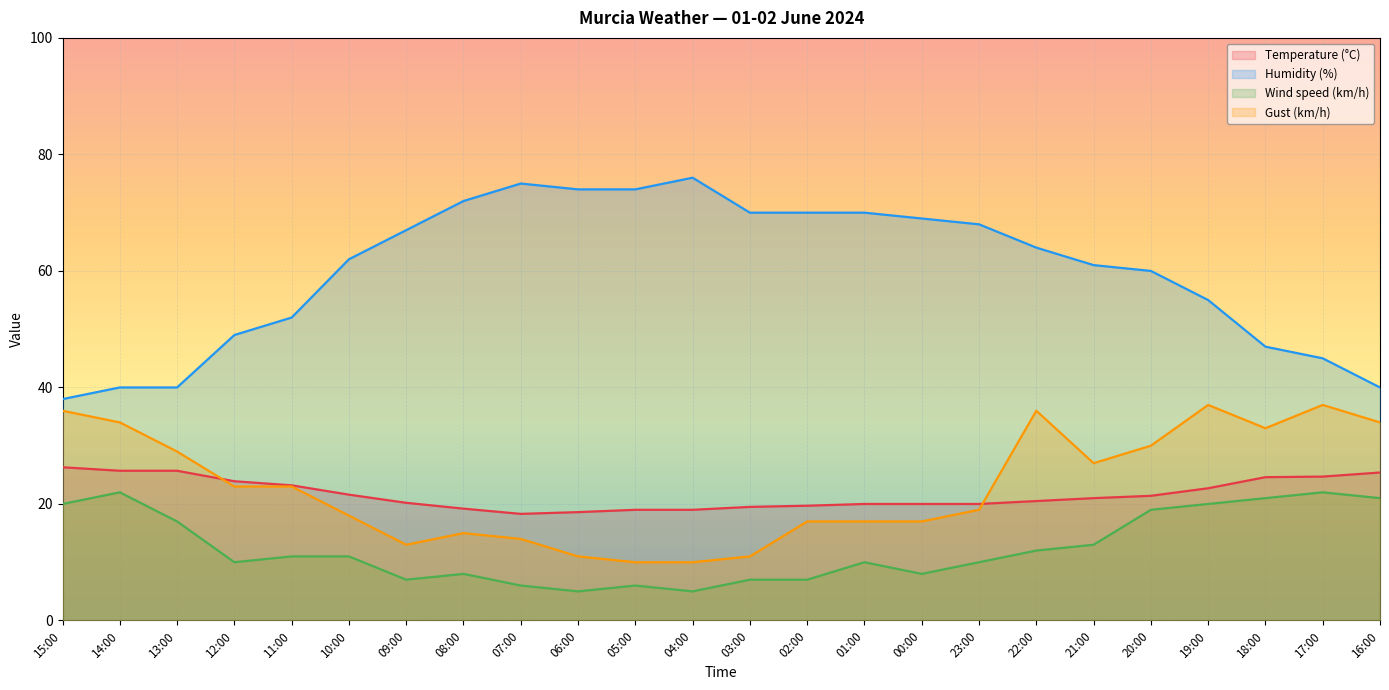

Rank the categories by Humidity (%) value from lowest to highest.

15:00, 14:00, 13:00, 16:00, 17:00, 18:00, 12:00, 11:00, 19:00, 20:00, 21:00, 10:00, 22:00, 09:00, 23:00, 00:00, 03:00, 02:00, 01:00, 08:00, 06:00, 05:00, 07:00, 04:00